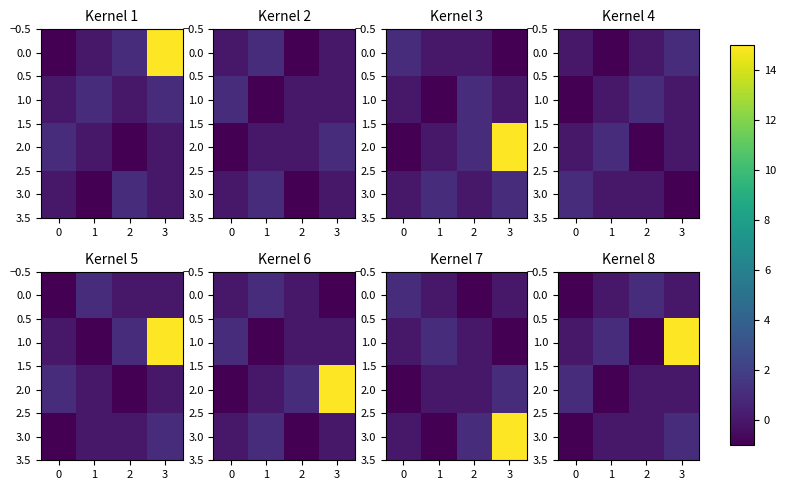

Between 1 and 2, which is larger?

2